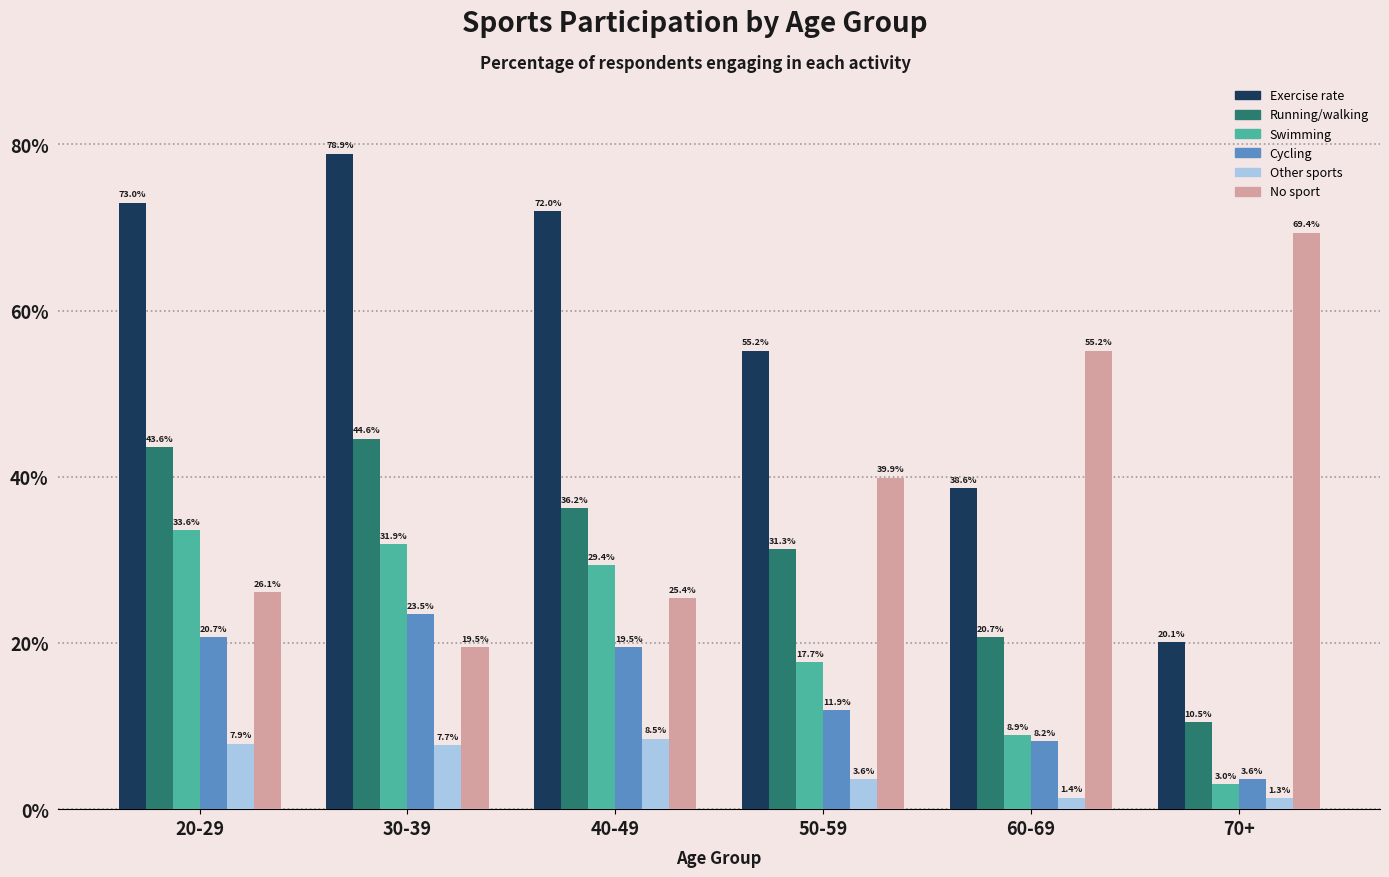

What is the total value across all series at 30-39?

206.1